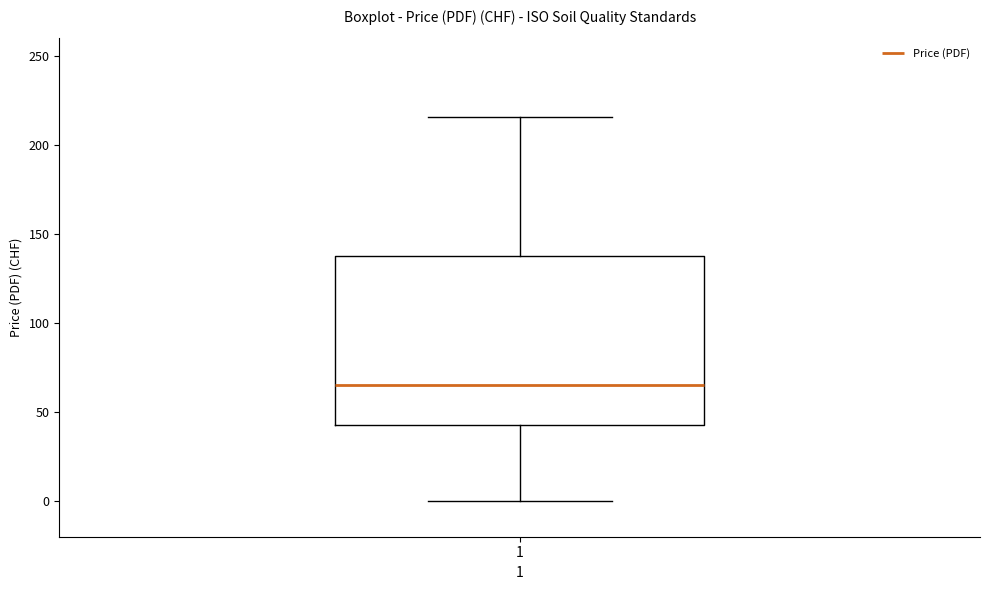

Transcribe this box plot: give where the median line is, the range the box spans, and where the two whiskers end, as read against the y-axis. The values are not printed on the chart, so give them approximately, as read against the axis.

median 65, box 45 to 140, whiskers 0 to 215